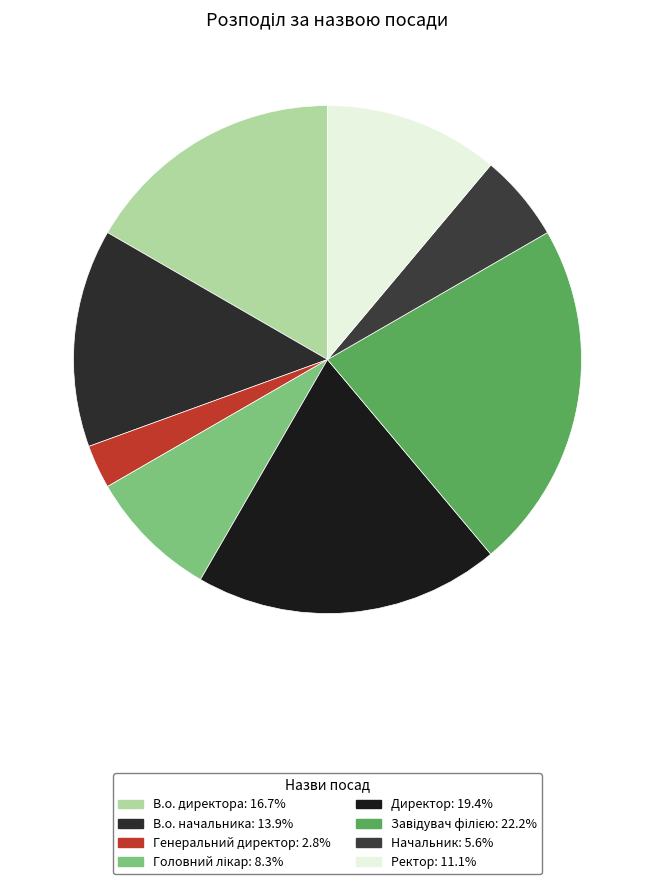

To the nearest percent, what percentage of the pie is Генеральний директор?

3%